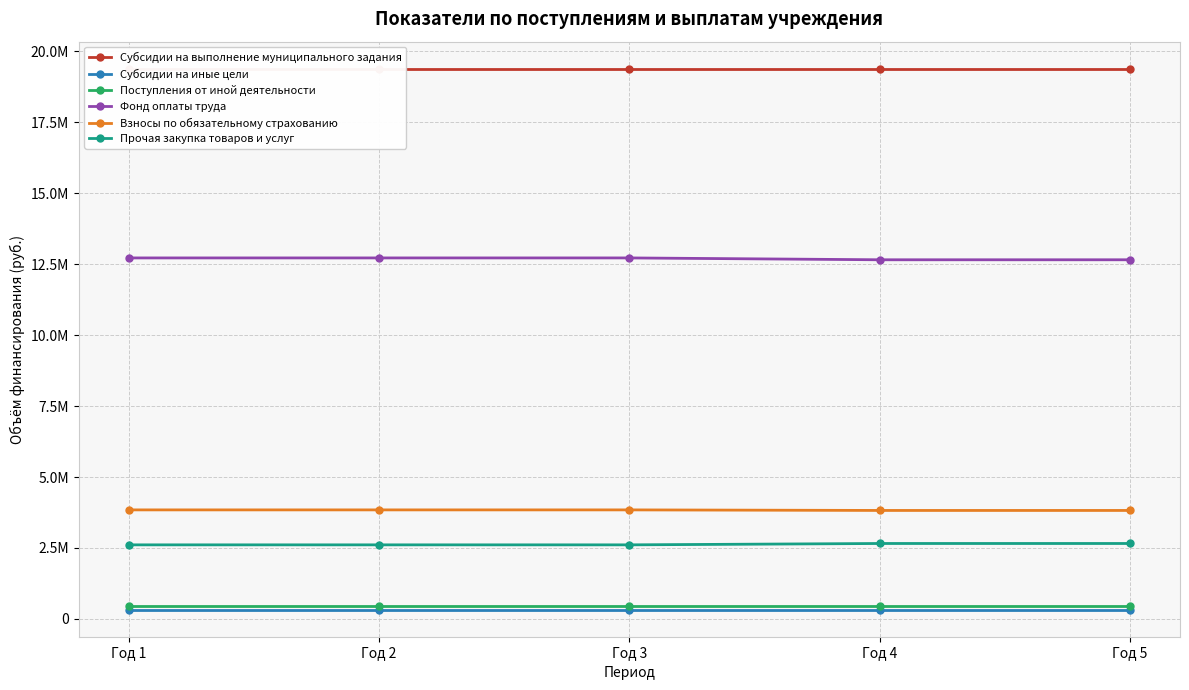

What is the total value across all series at Год 4?

39303247